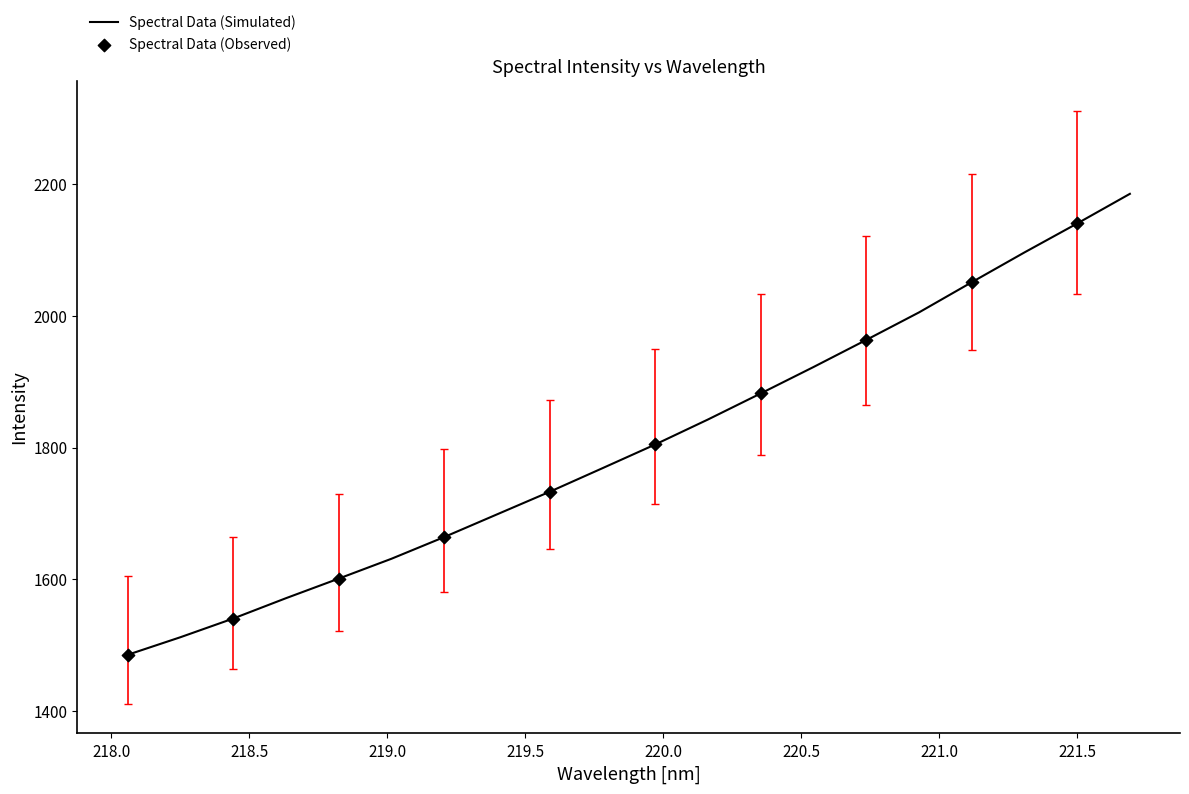

What is the difference between the maximum and minimum values?

699.3